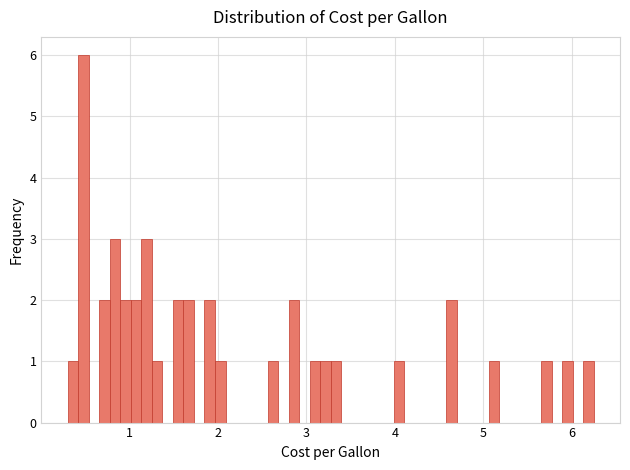

Around what value on the x-axis is the tallest bar? Give the approximate position of its centre, as read against the axis.

0.5